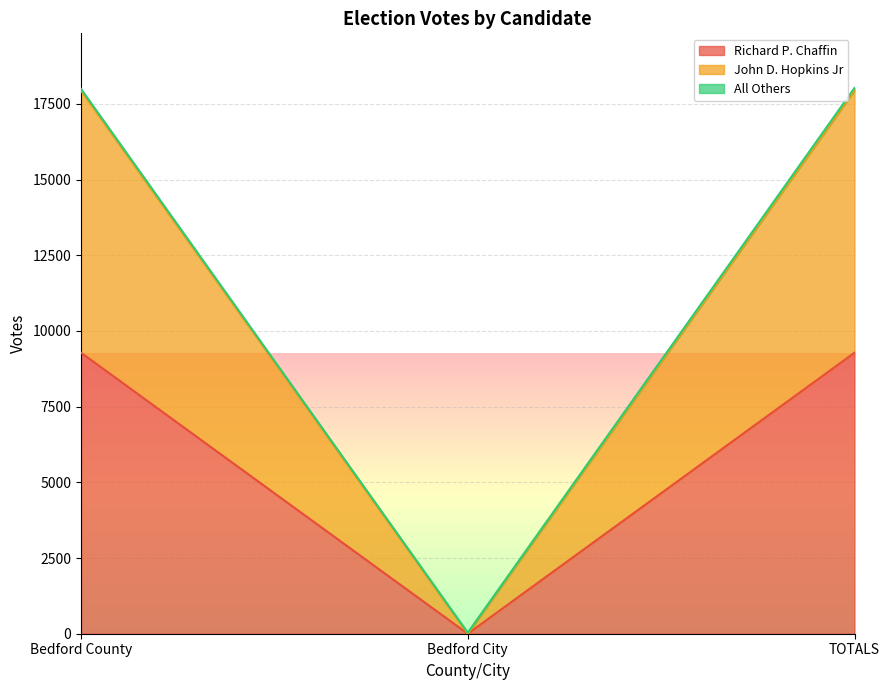

At which category does the chart reach its peak across all series?

Bedford County